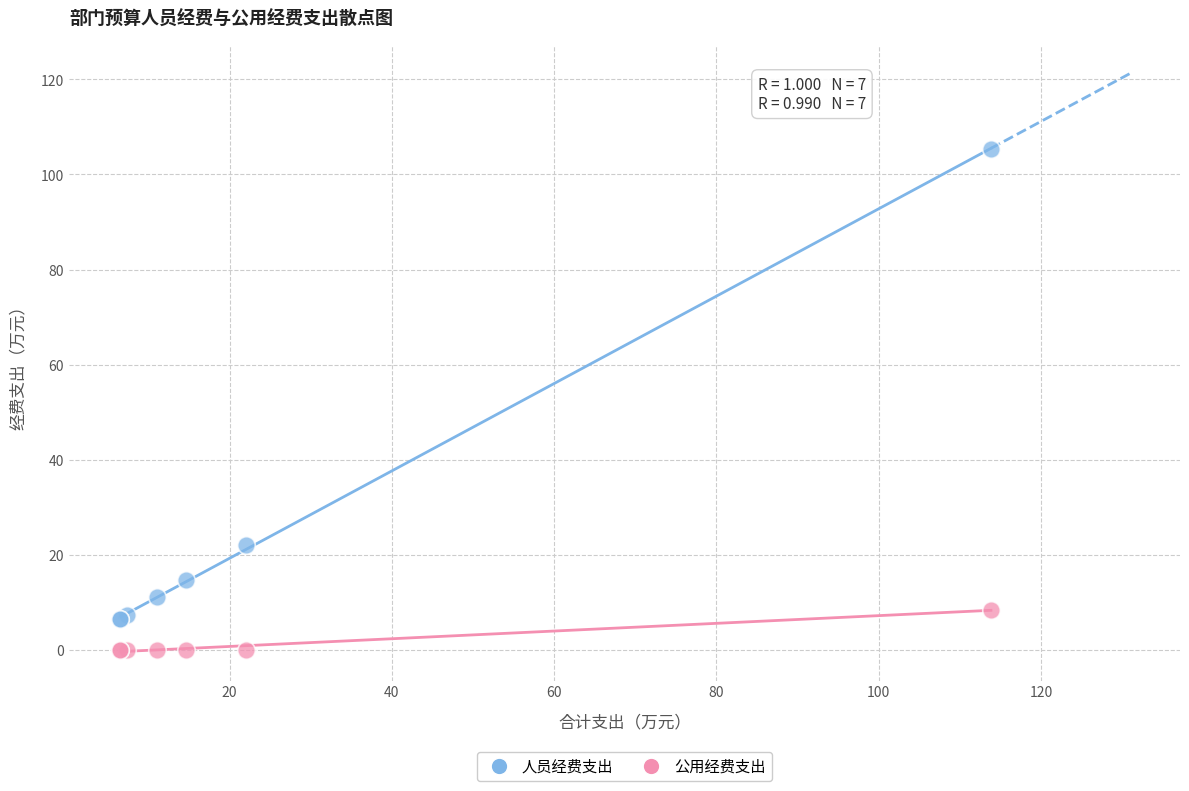

Which series reaches the minimum Y coordinate?

公用经费支出